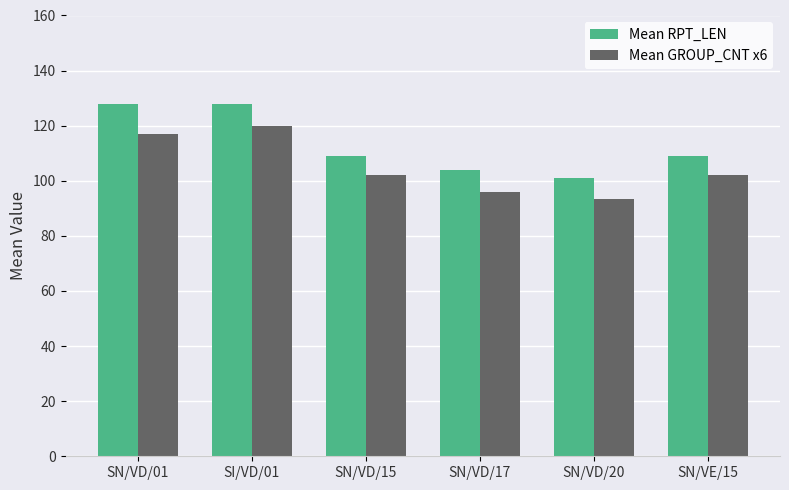

Reading left to right, extract all data points from this chart.

Mean RPT_LEN: 128.0	128.0	109.0	104.0	101.0	109.0
Mean GROUP_CNT x6: 117.0	120.0	102.0	96.0	93.4	102.0